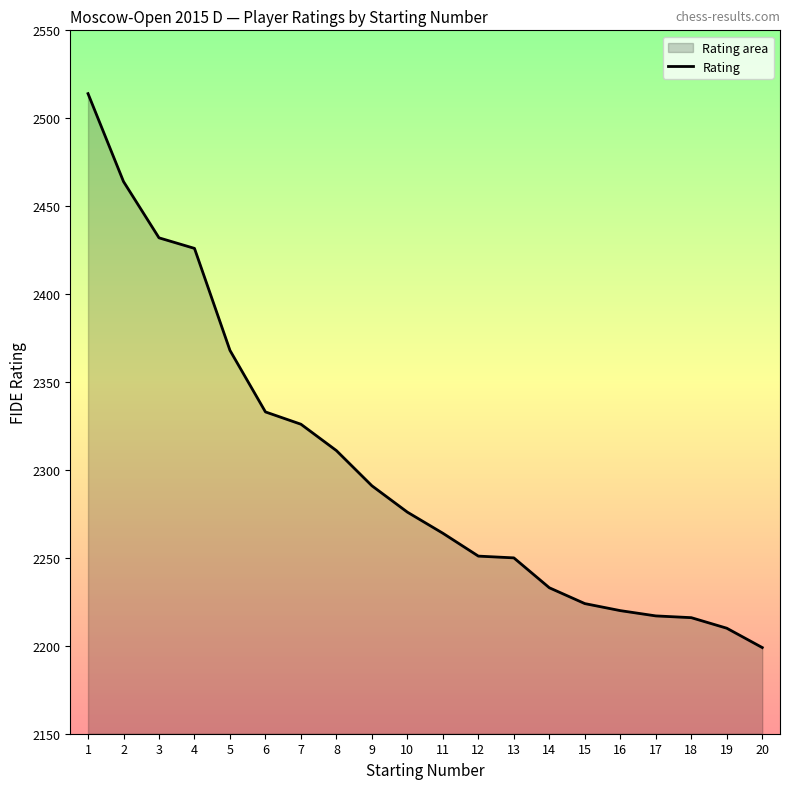

What is the greatest value displayed?

2514